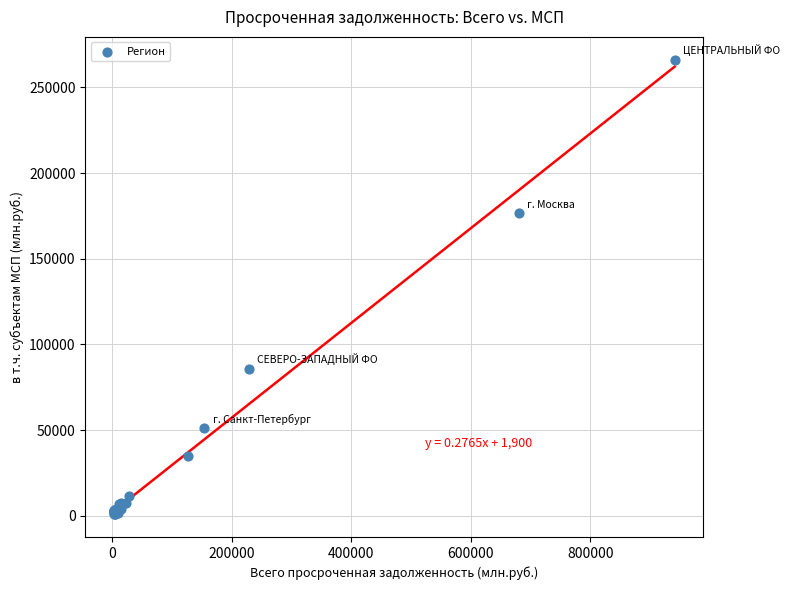

What Y value in the scatter plot is closest to 133537?

176543